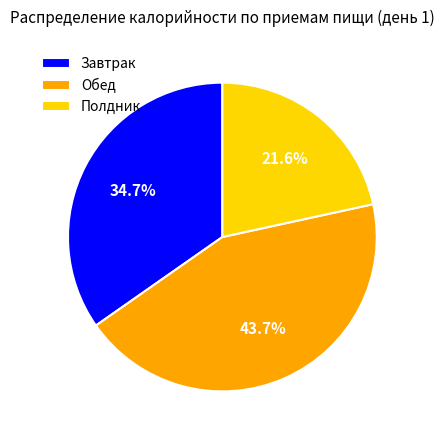

Is Обед the majority of the pie?

No